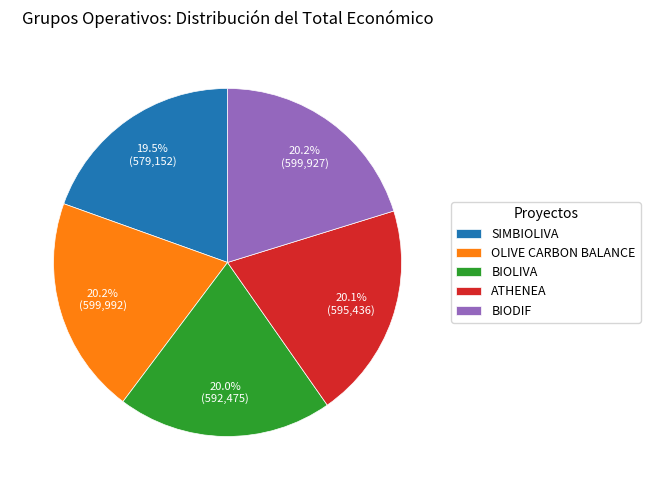

Do BIODIF and BIOLIVA together represent more than half of the pie?

No